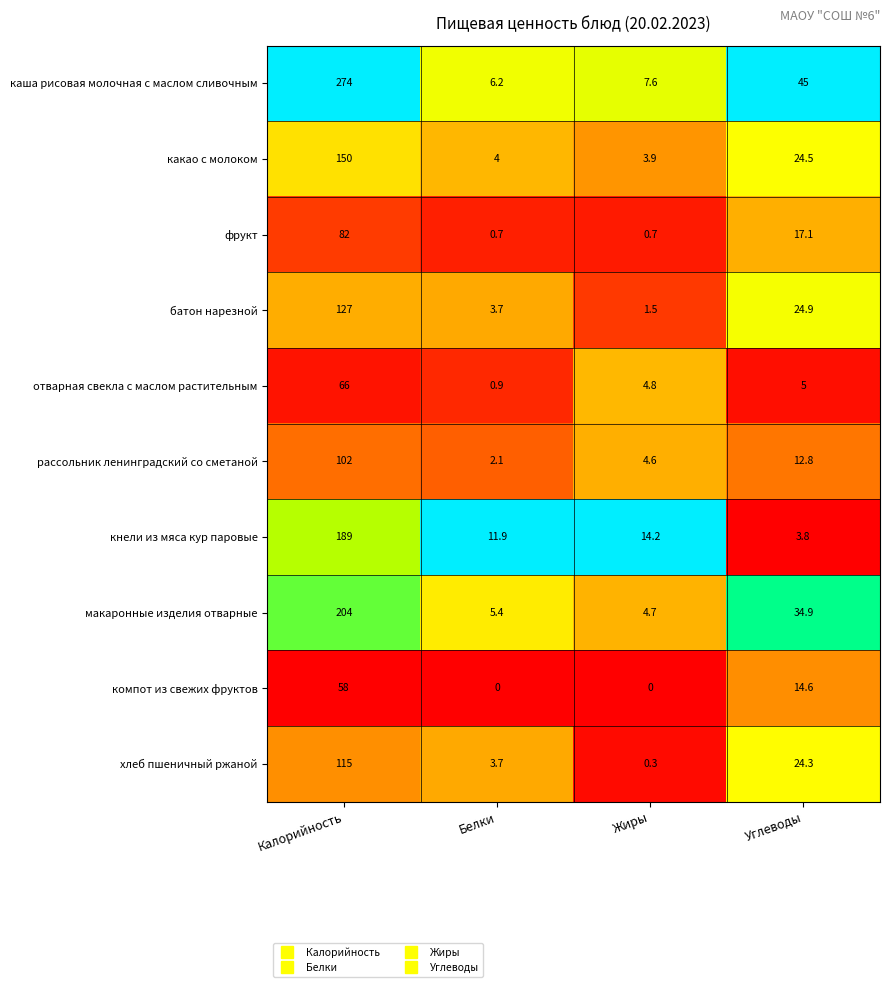

Which series has the largest range (max minus min)?

каша рисовая молочная с маслом сливочным